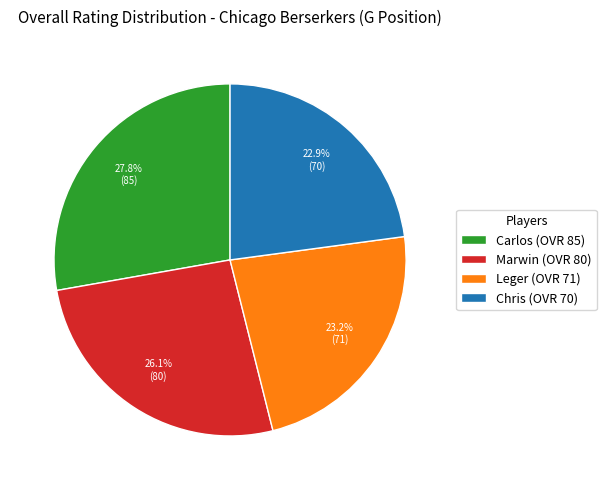

To the nearest percent, what is the difference between the largest and smallest slice percentages?

5%